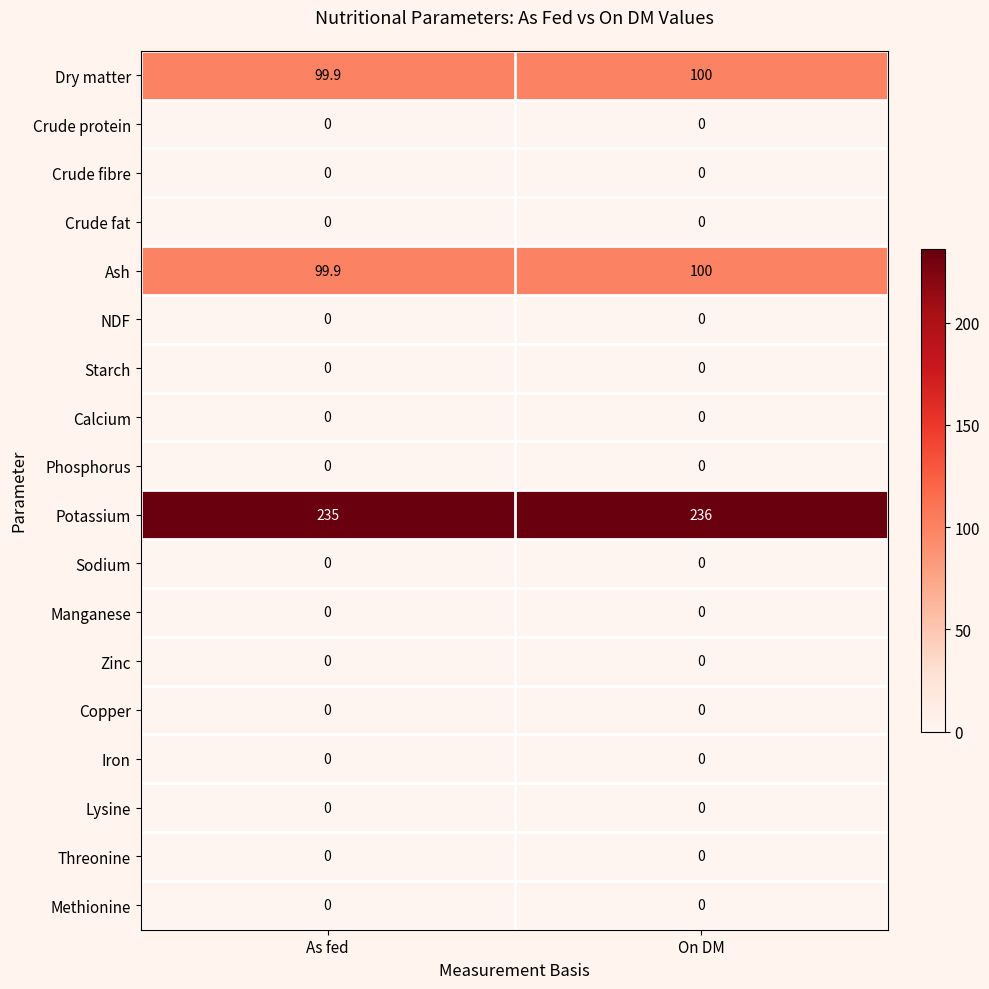

Which series has the widest spread of values?

Potassium